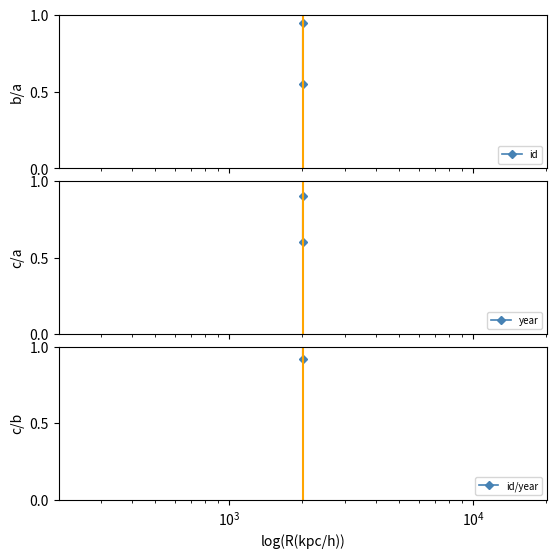

Count the number of data series in this chart.

3